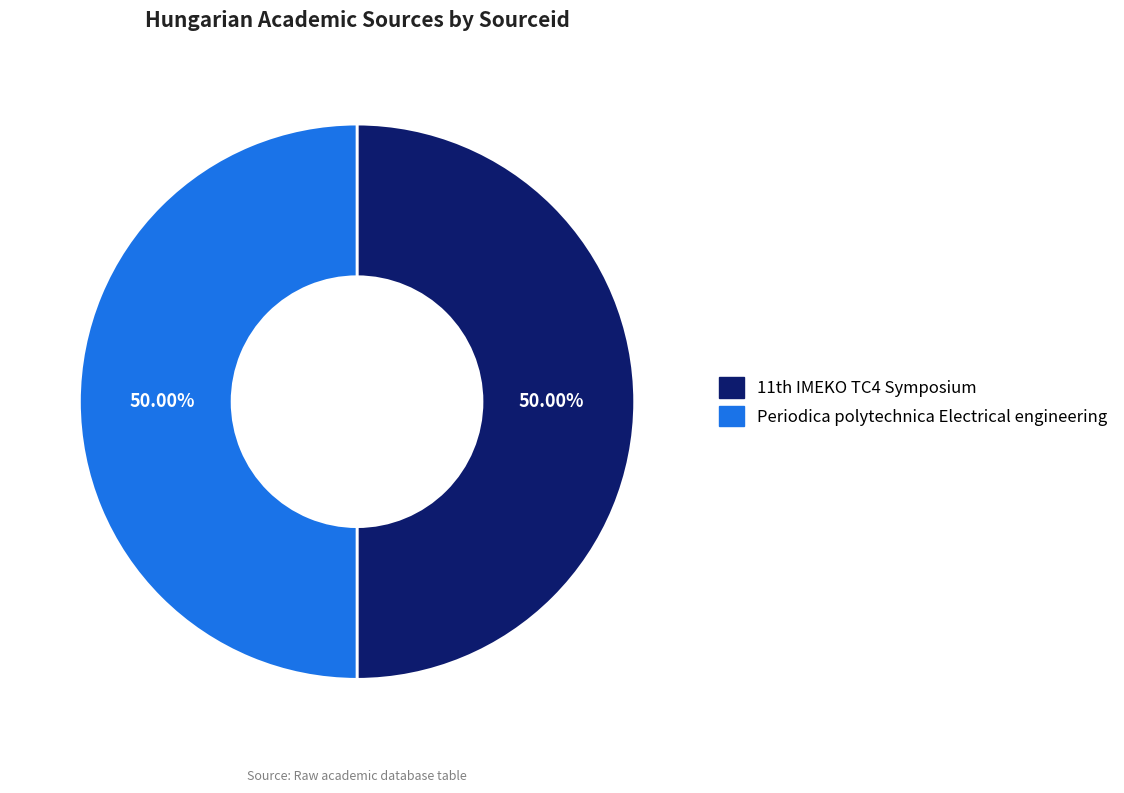

The Periodica polytechnica Electrical engineering slice represents 63% of the pie. True or false?

False